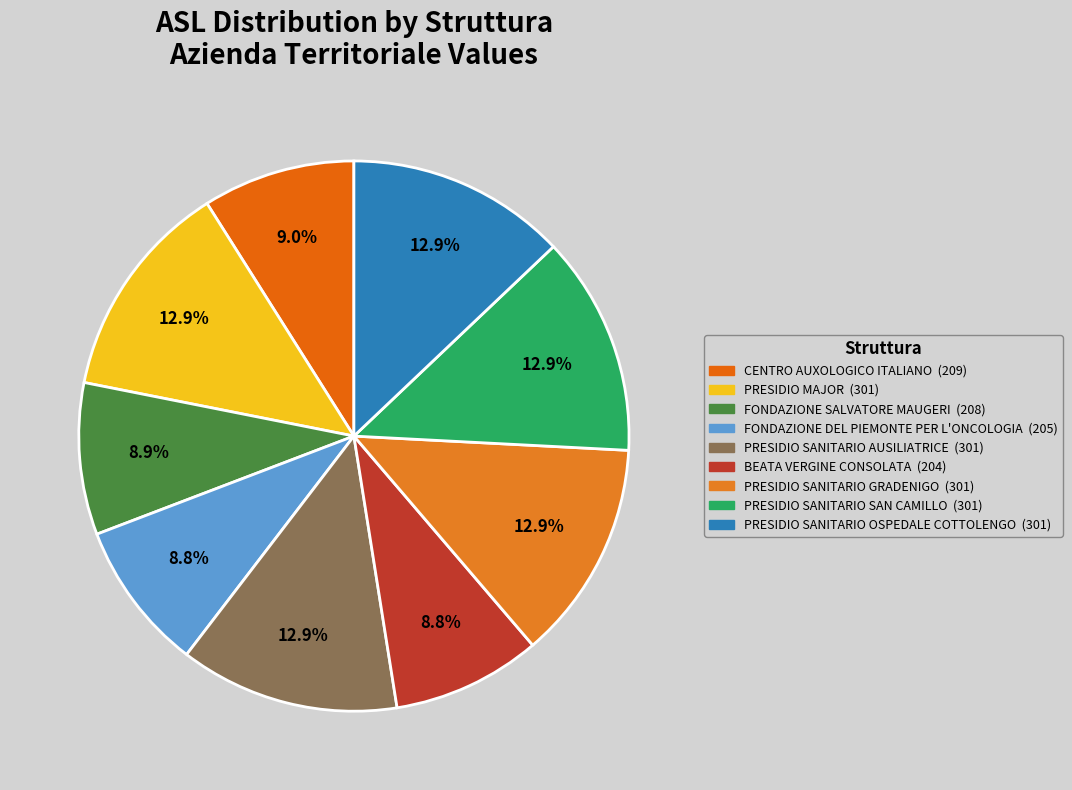

What is the total percentage of PRESIDIO SANITARIO GRADENIGO and PRESIDIO SANITARIO SAN CAMILLO?

25.8%